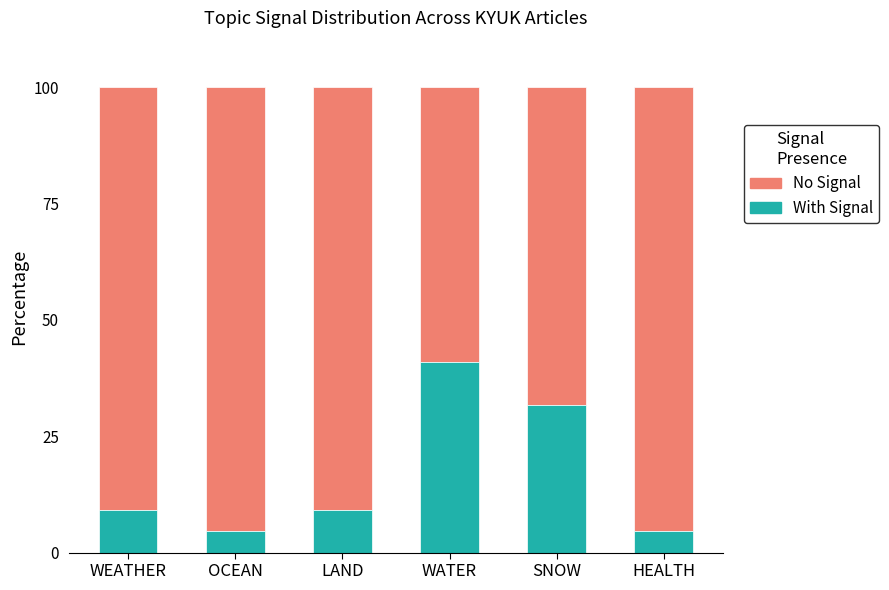

What is the total value across all series at WATER?

100.0